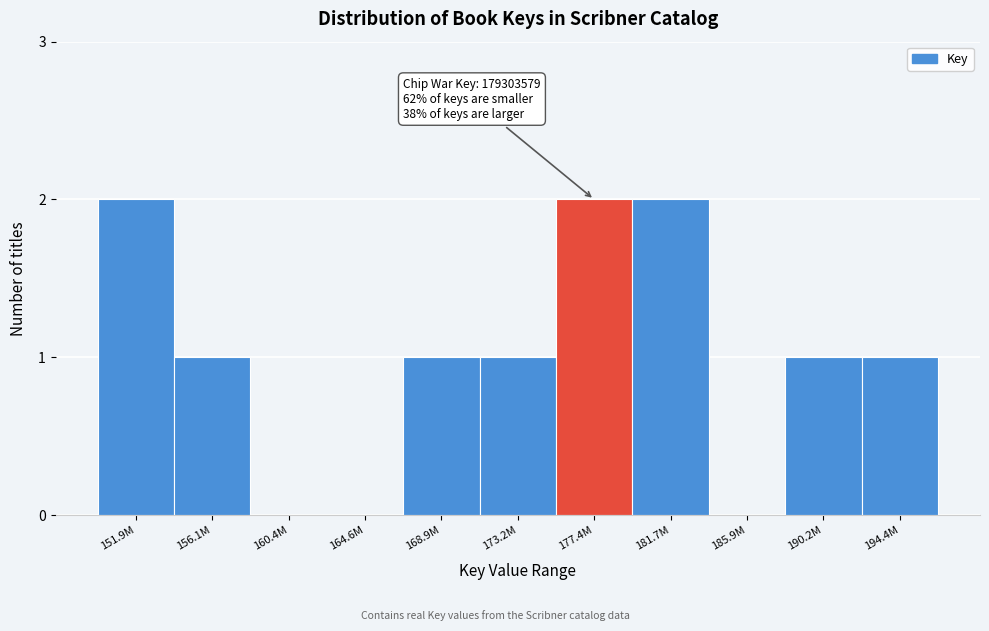

Reading left to right, list all the values displayed in this chart.

151.9M=2	156.1M=1	160.4M=0	164.6M=0	168.9M=1	173.2M=1	177.4M=2	181.7M=2	185.9M=0	190.2M=1	194.4M=1